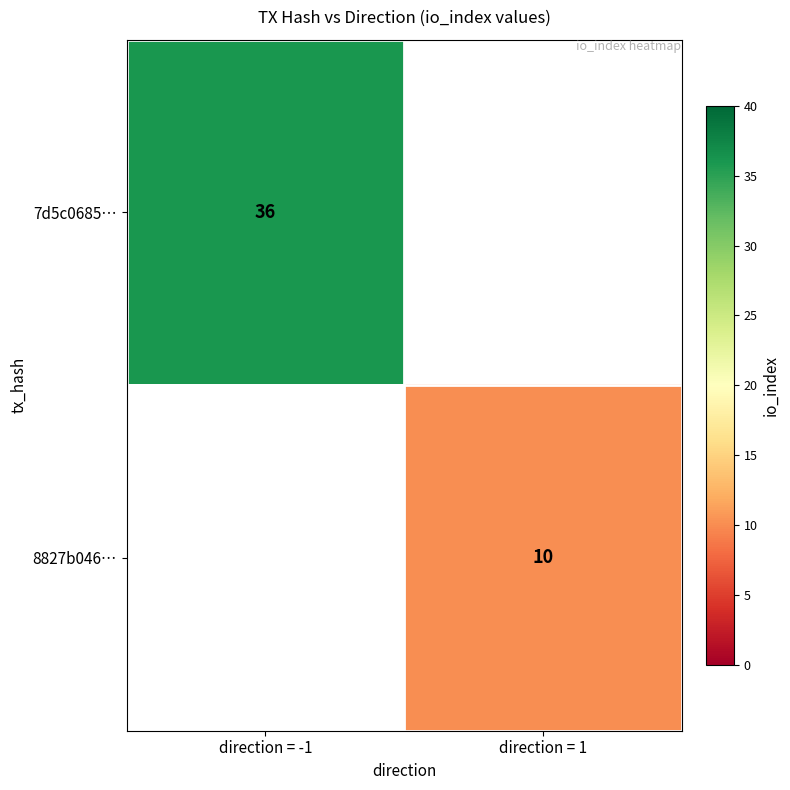

Is it true that 8827b046… equals 13 at direction = 1?

False